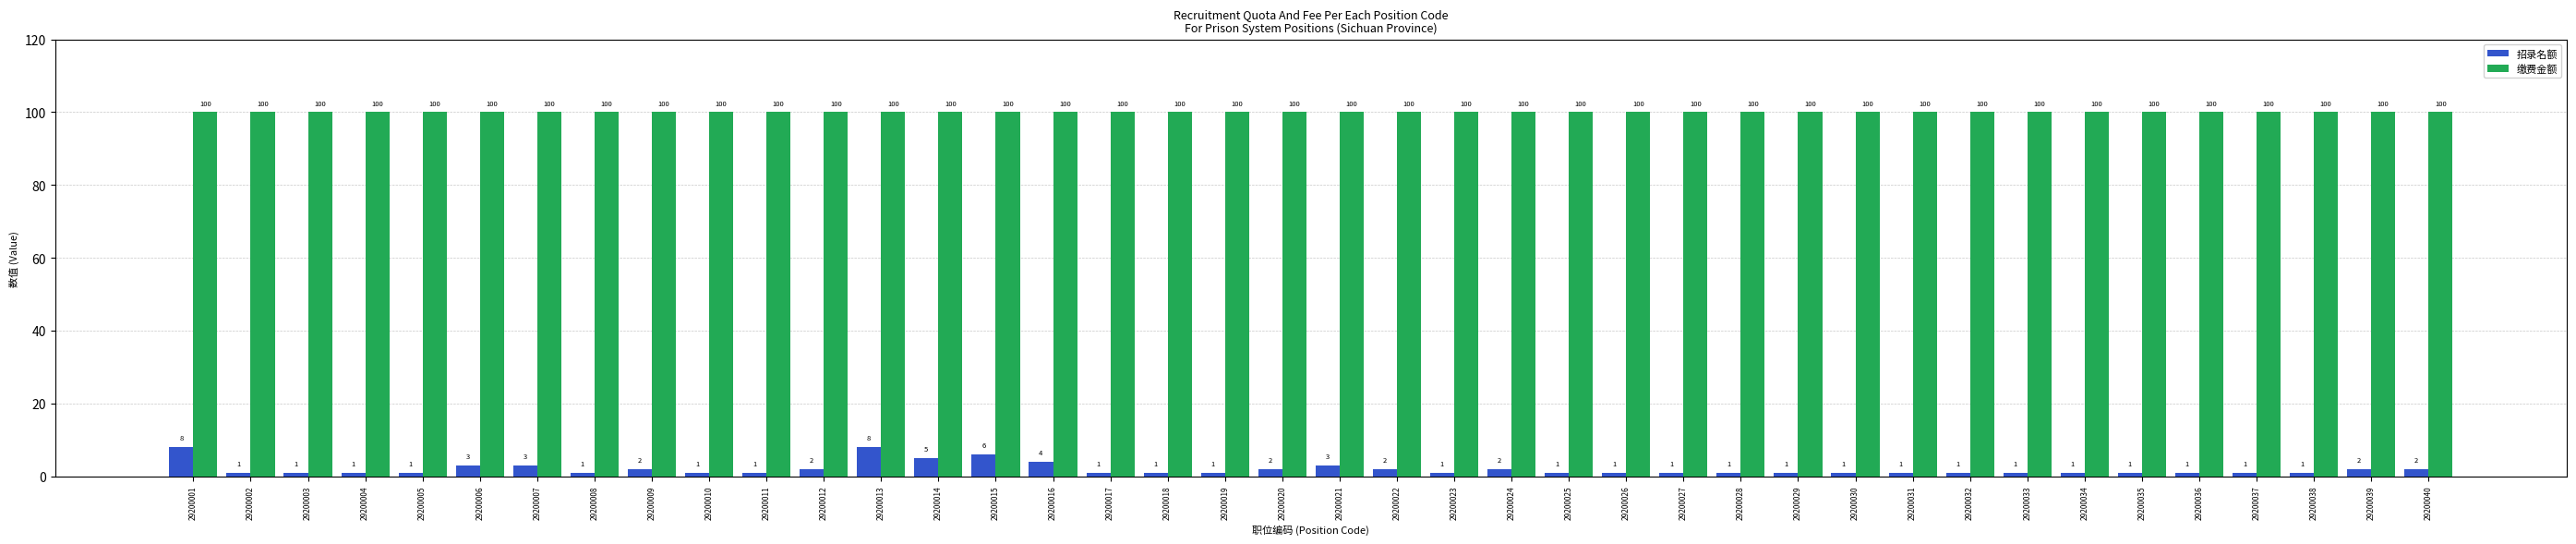

What is the smallest value displayed?

1